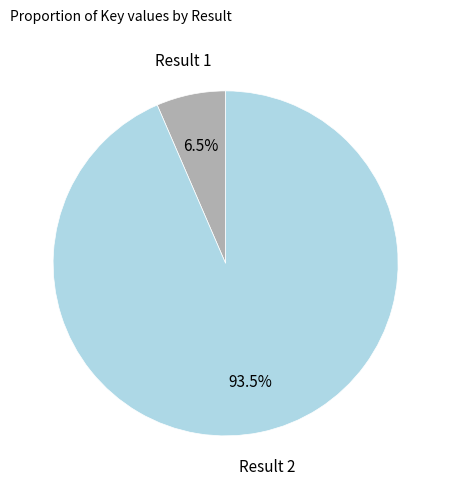

To the nearest percent, what is the average slice percentage?

50%